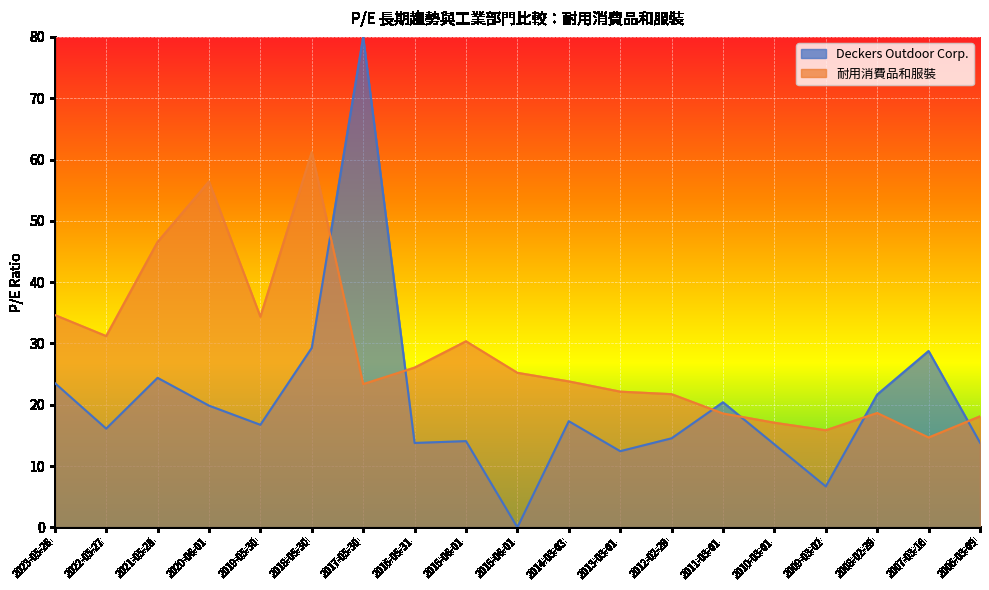

At which category does the data reach its first local valley?

2022-05-27